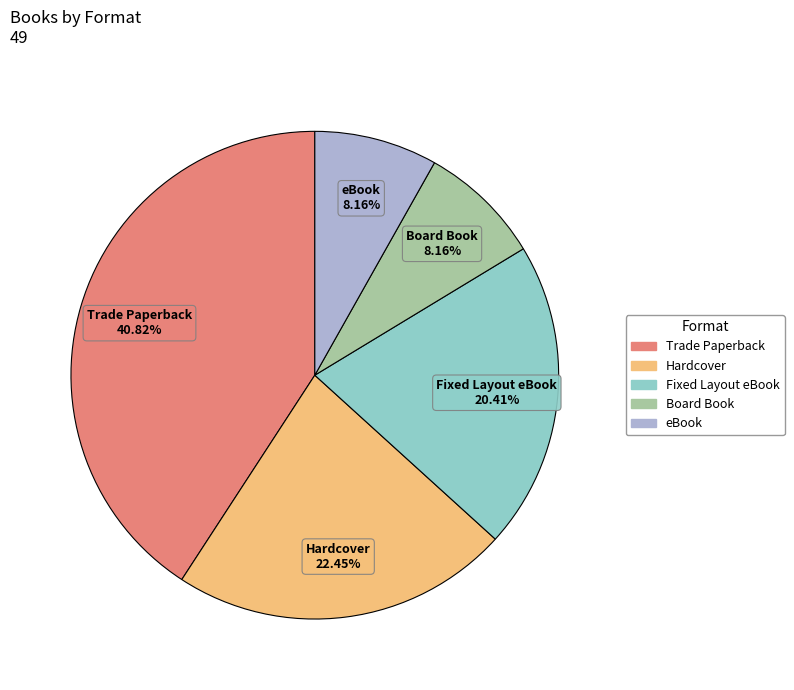

Does any single category account for the majority?

No